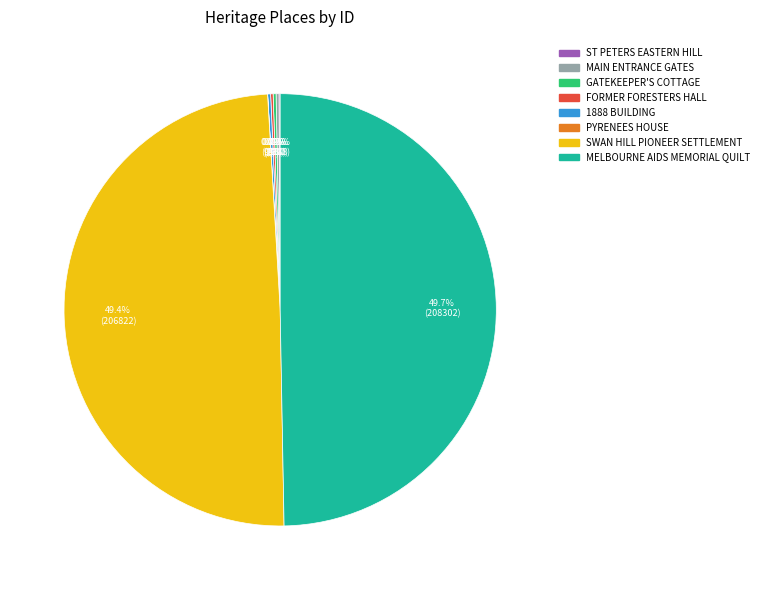

Is there a majority slice in this chart?

No